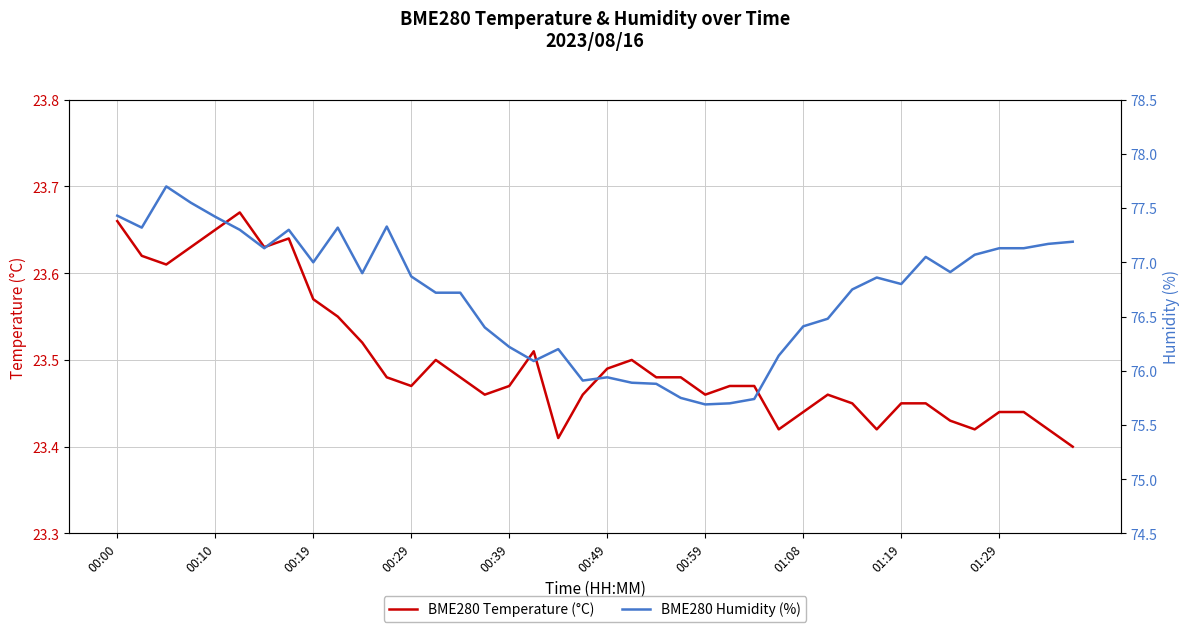

How many interior local valleys does the BME280 Humidity (%) series have?

9